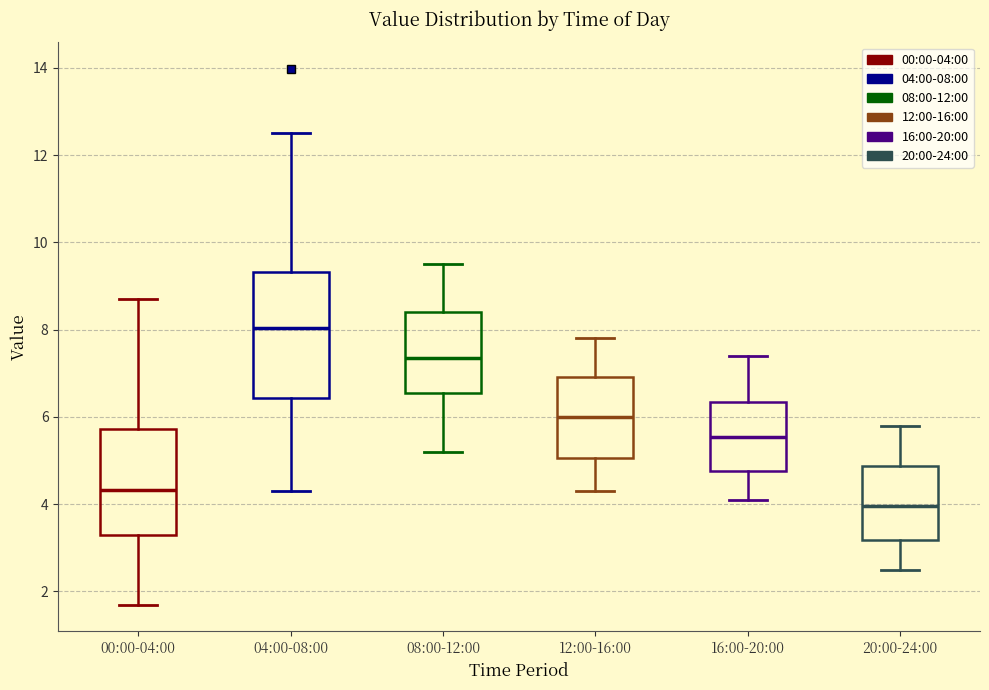

Where does the lower whisker of the box for 00:00-04:00 end on the y-axis? The values are not printed on the chart, so give them approximately, as read against the axis.

1.8